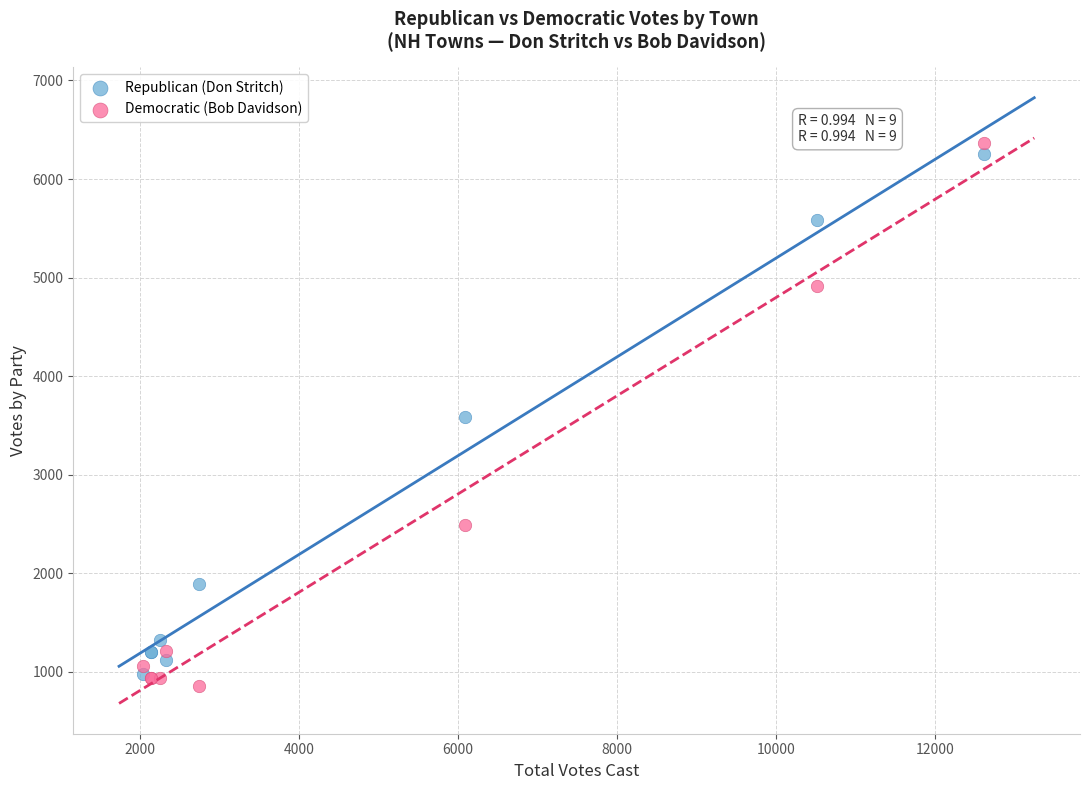

What are all the series names shown in the legend?

Republican (Don Stritch), Democratic (Bob Davidson)